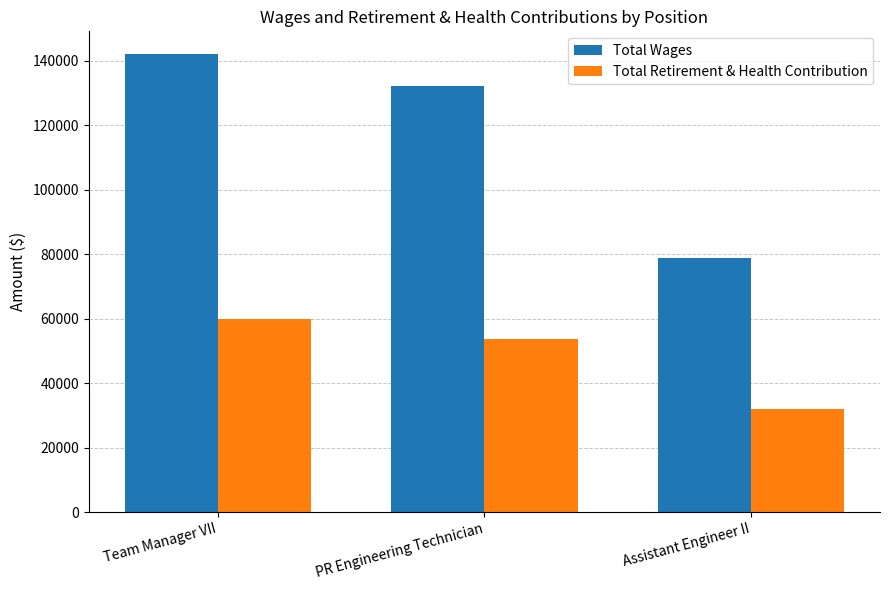

Which series has the largest range (max minus min)?

Total Wages